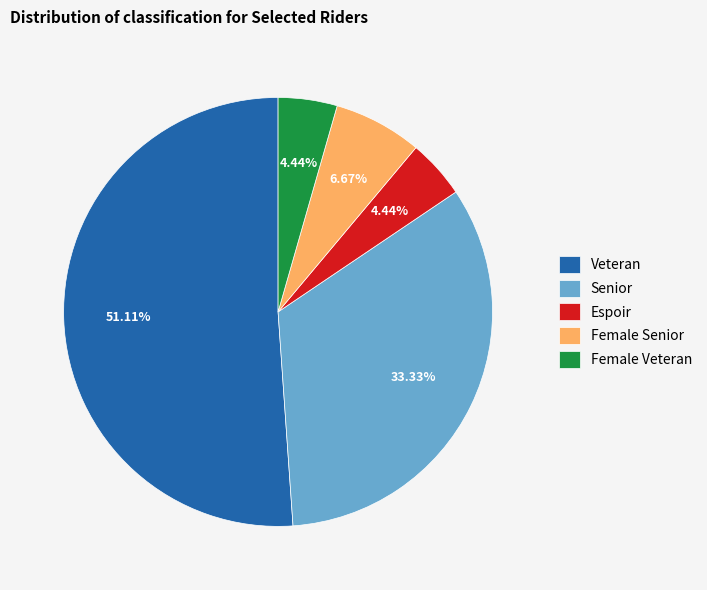

To the nearest percent, what is the average slice percentage?

20%